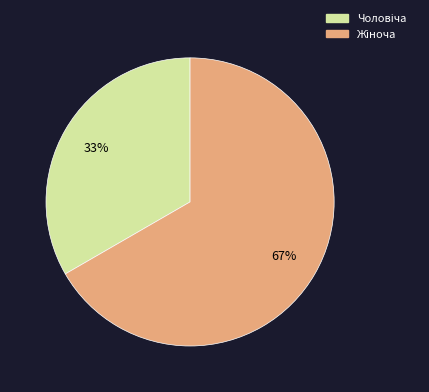

How many segments does this pie chart have?

2